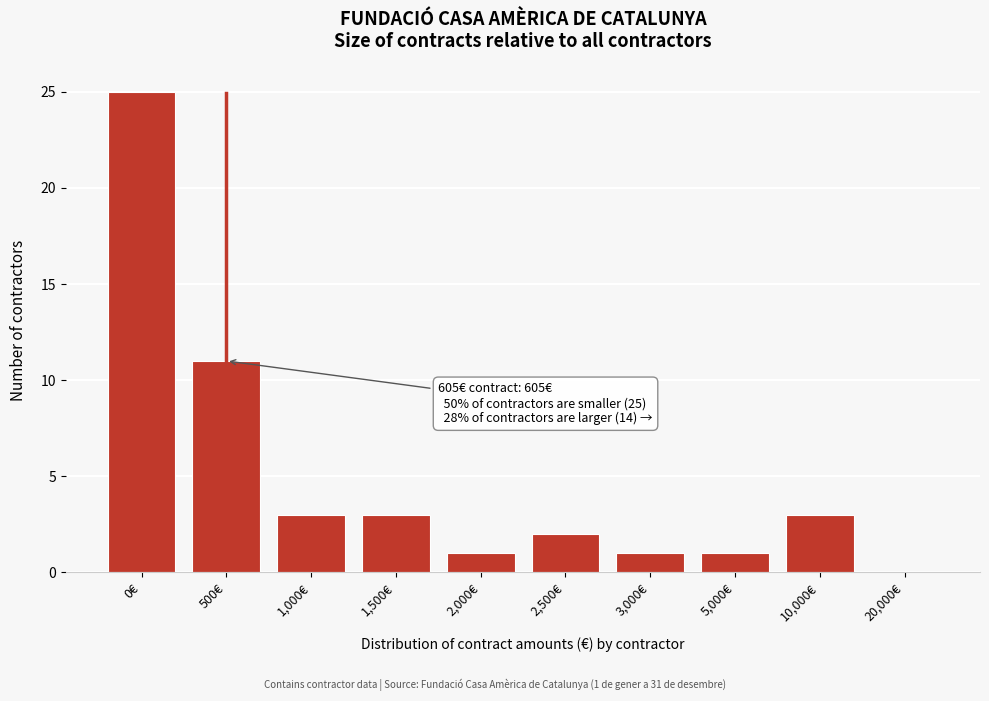

Reading left to right, extract all data points from this chart.

0€=25	500€=11	1,000€=3	1,500€=3	2,000€=1	2,500€=2	3,000€=1	5,000€=1	10,000€=3	20,000€=0